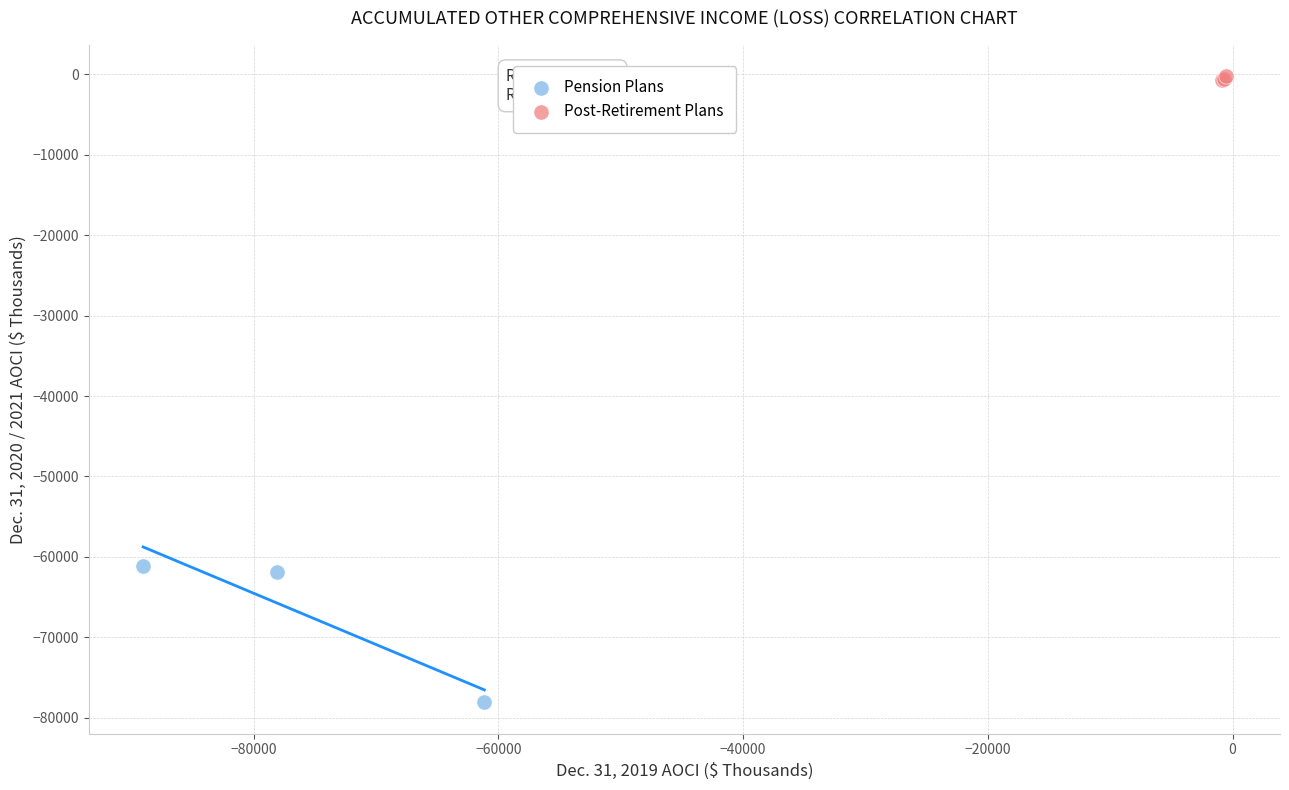

Which series has the widest spread of Y values?

Pension Plans